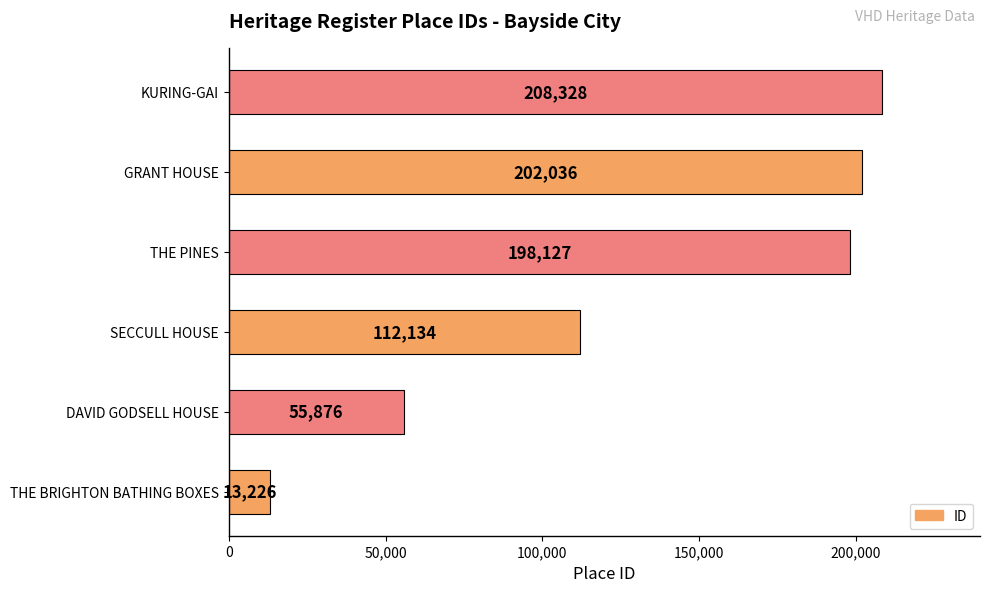

Reading bottom to top, extract all data points from this chart.

13226	55876	112134	198127	202036	208328